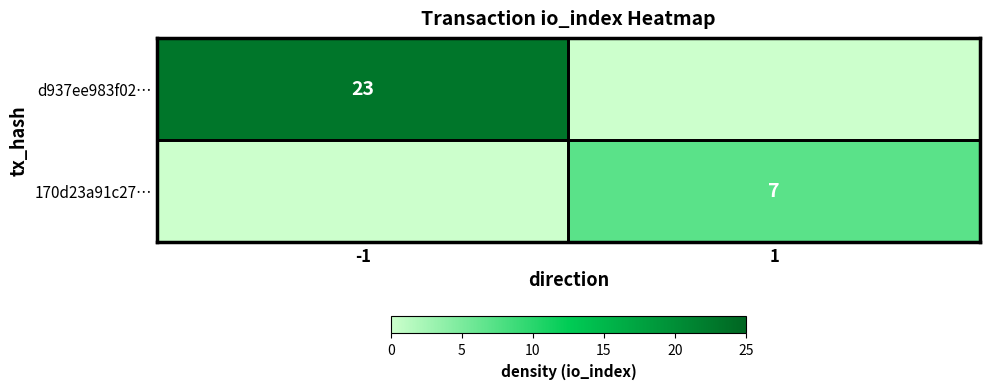

Is it true that 170d23a91c27… equals 12 at 1?

False